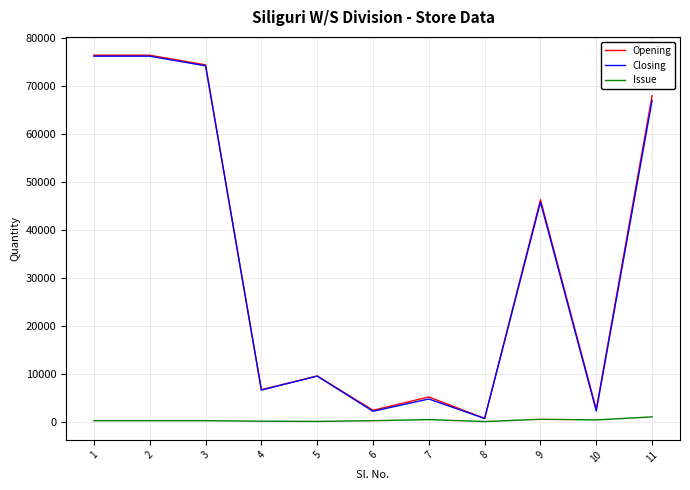

Is this an area chart (filled region under the line)?

No